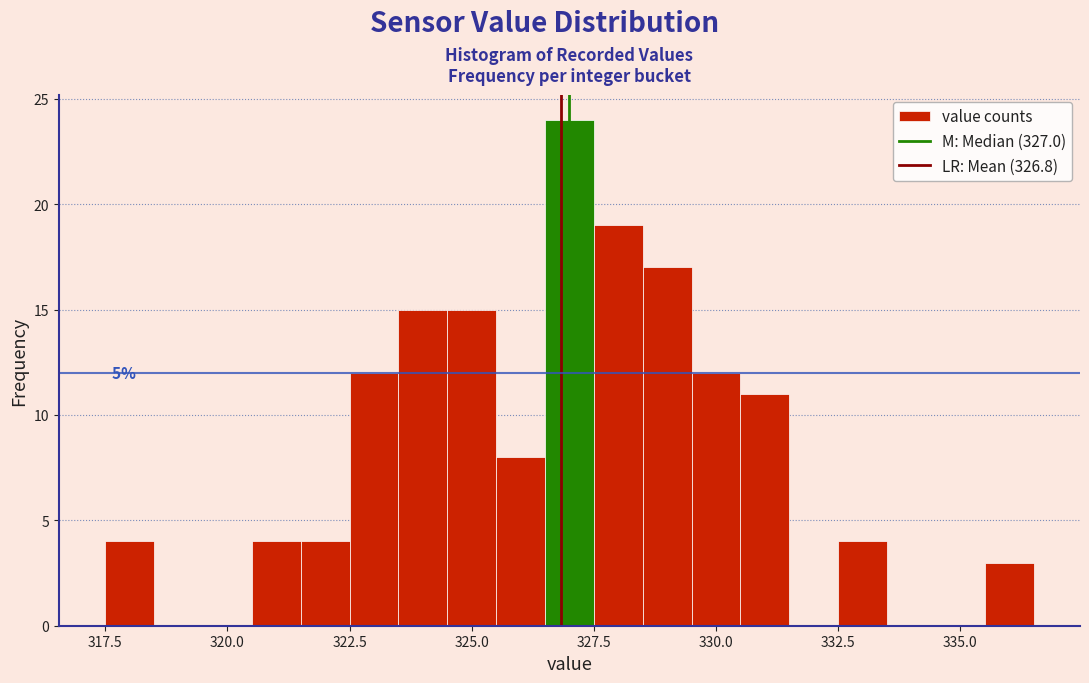

Around what value on the x-axis is the tallest bar? Give the approximate position of its centre, as read against the axis.

327.0